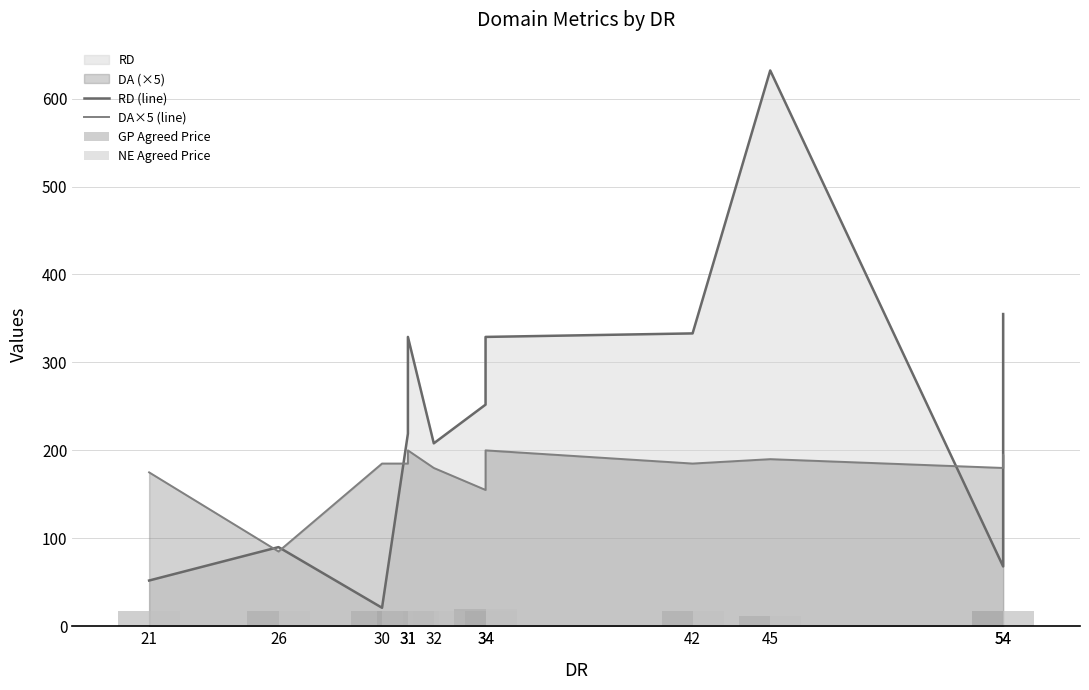

Which category has the lowest value in the RD (line) series?

30